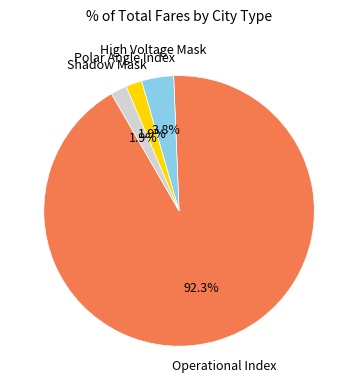

Is there any slice that represents more than half of the pie?

Yes